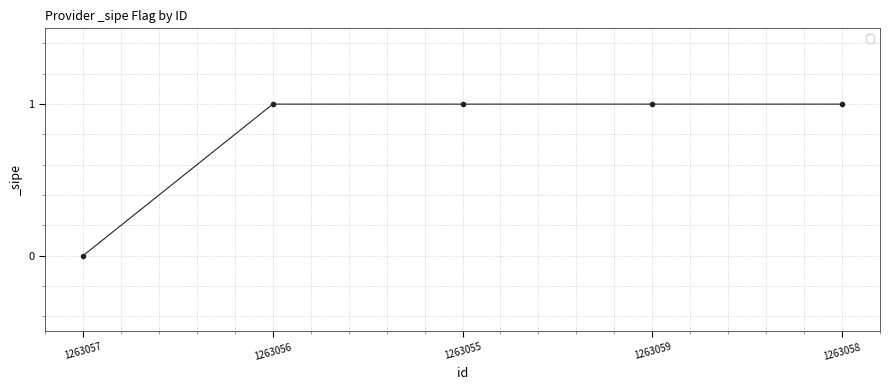

What is the label of the 5th point from the right?

1263057